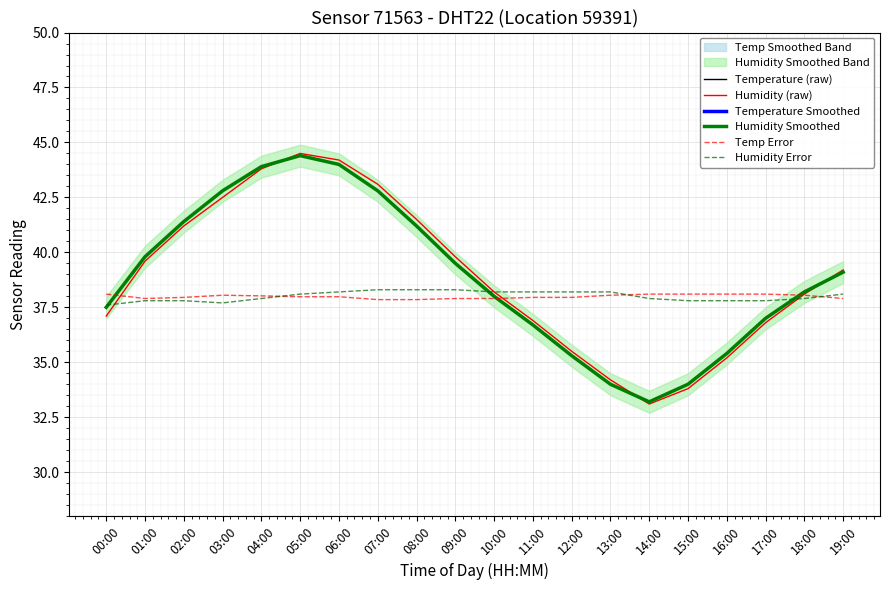

How many data points in Humidity Smoothed are above 39?

10